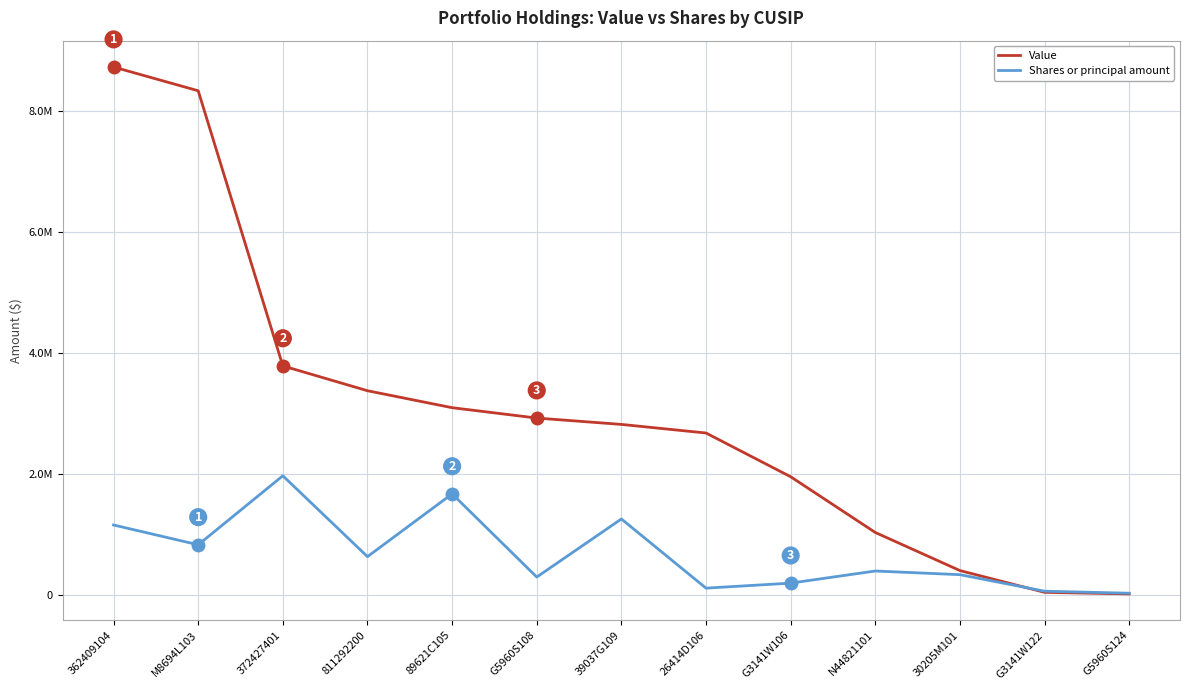

True or false: Shares or principal amount has more than 0 interior local peaks.

True